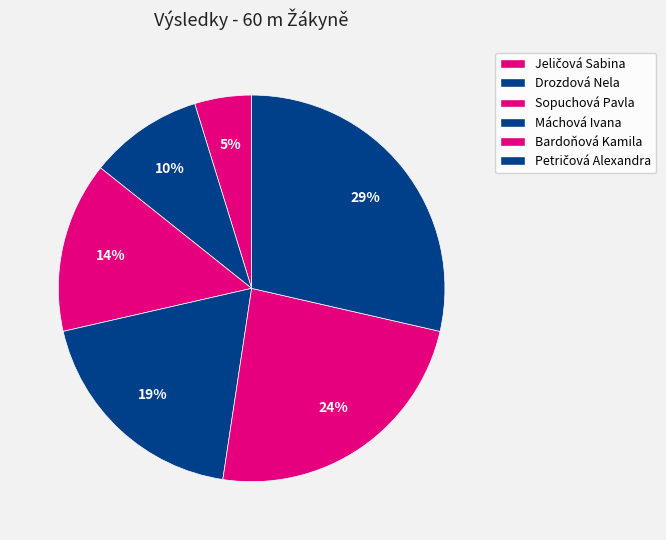

Approximately how many times larger is the value at Bardoňová Kamila compared to Máchová Ivana?

1.2